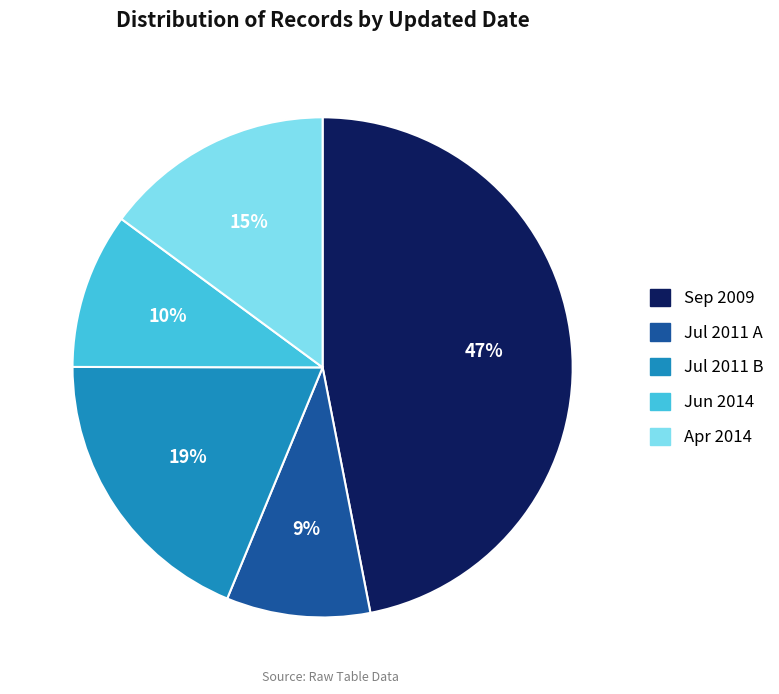

Does any single category account for the majority?

No